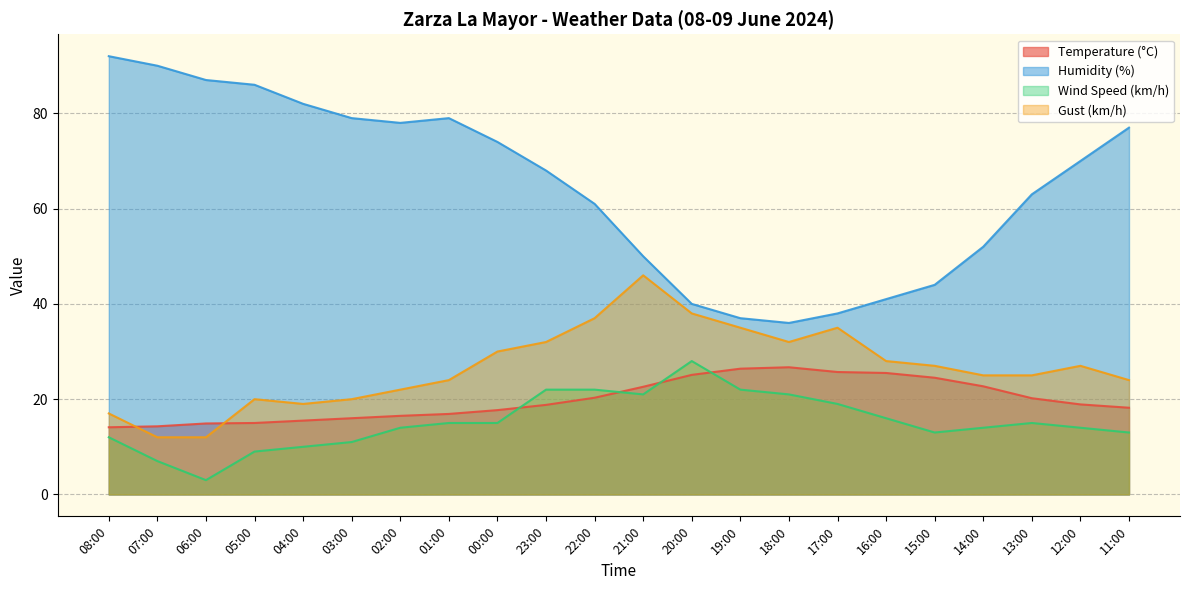

At which category does the chart reach its minimum across all series?

06:00